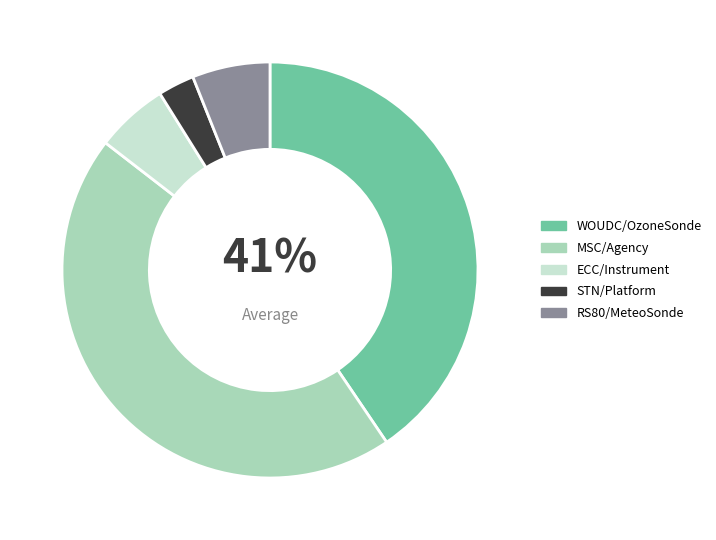

What percentage is NOT represented by STN/Platform?

97.2%